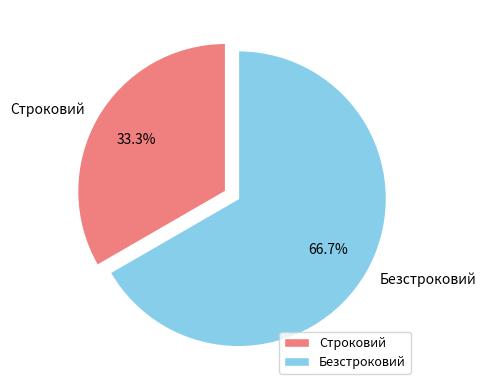

Count the number of slices in the pie.

2